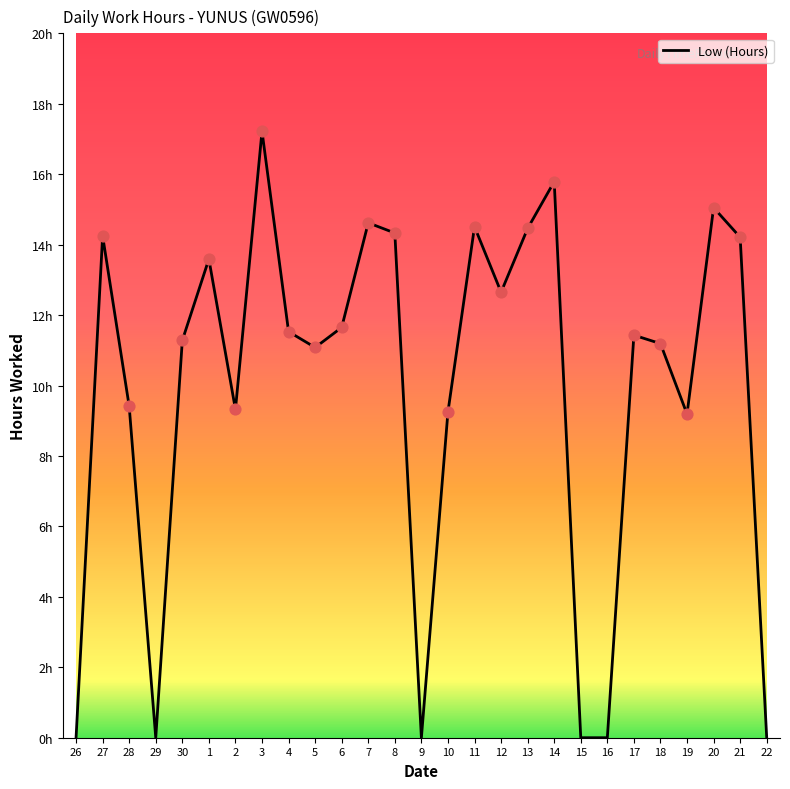

Approximately how many times larger is the value at 21 compared to 3?

0.8